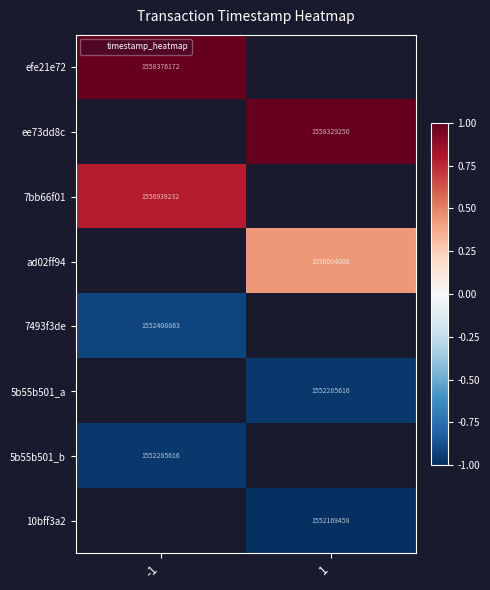

Which label corresponds to the largest value in the chart?

-1